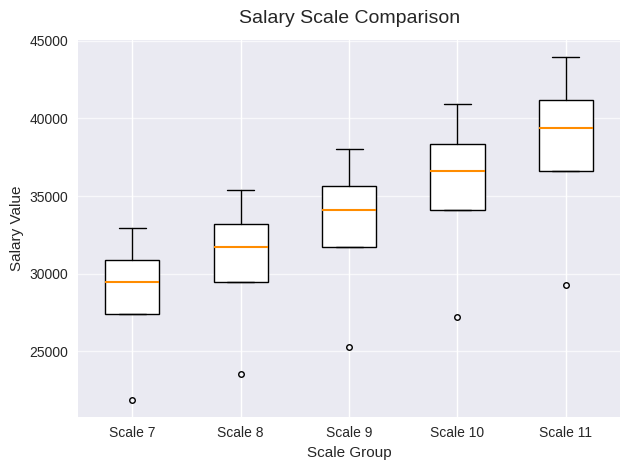

Reading left to right, transcribe this box plot: for each box, give where its median line is, the range the box spans, and where its two whiskers end, as read against the y-axis. The values are not printed on the chart, so give them approximately, as read against the axis.

Scale 7: median 29500, box 27500 to 31000, whiskers 27500 to 33000
Scale 8: median 31500, box 29500 to 33000, whiskers 29500 to 35500
Scale 9: median 34000, box 31500 to 35500, whiskers 31500 to 38000
Scale 10: median 36500, box 34000 to 38500, whiskers 34000 to 41000
Scale 11: median 39500, box 36500 to 41000, whiskers 36500 to 44000